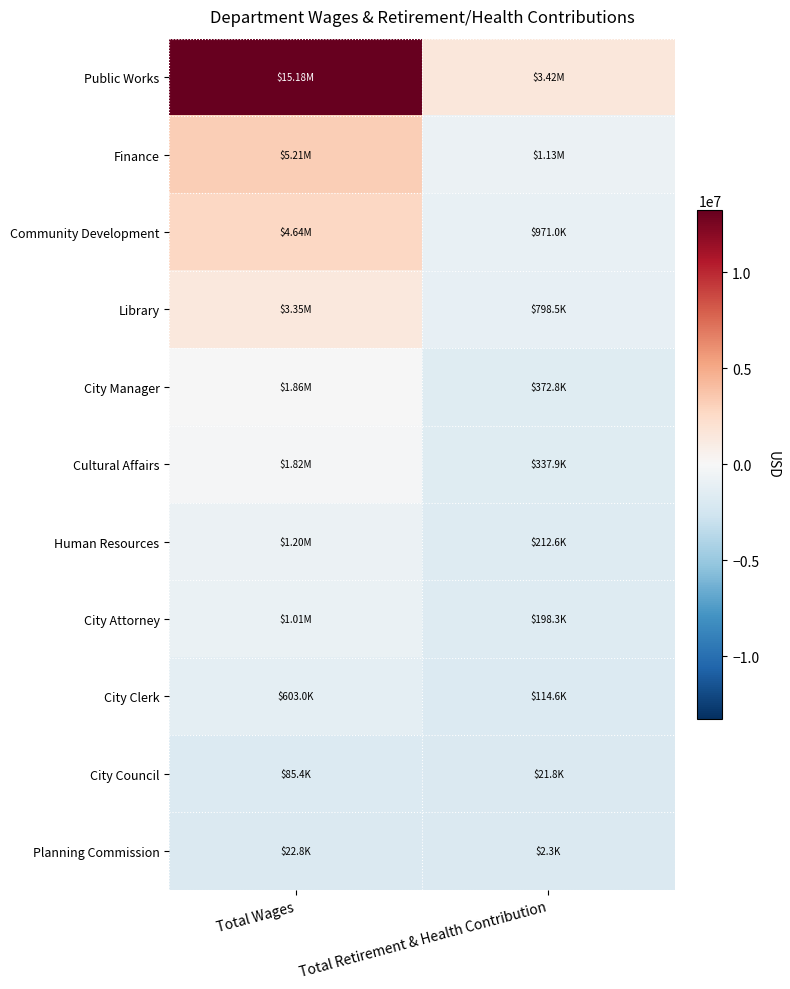

How many categories are shown in the chart?

2